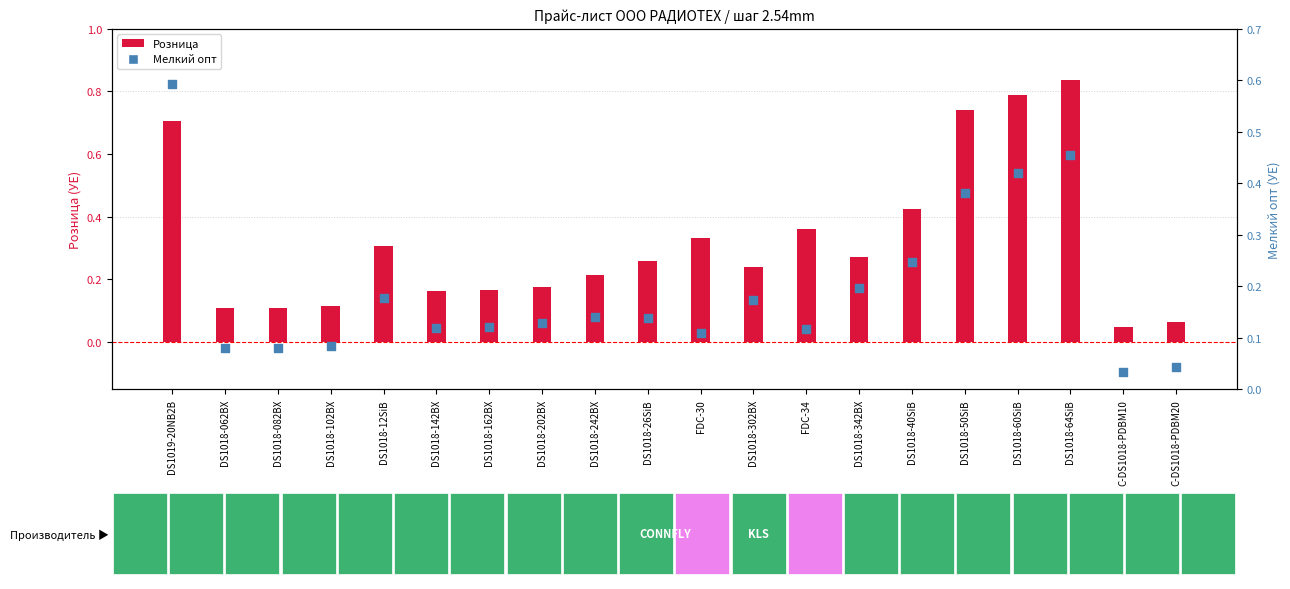

Which series contains the lowest Y value?

Мелкий опт